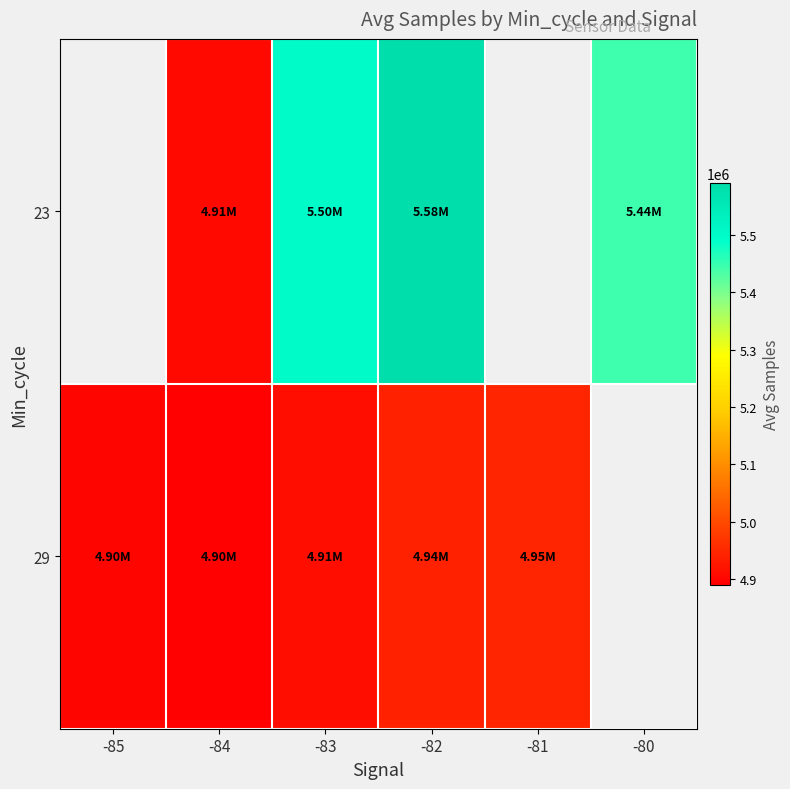

List the series in order of their overall mean, highest first.

23, 29